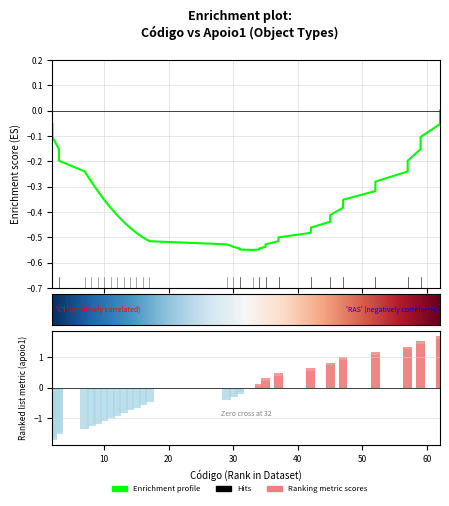

How many values are below zero?

20